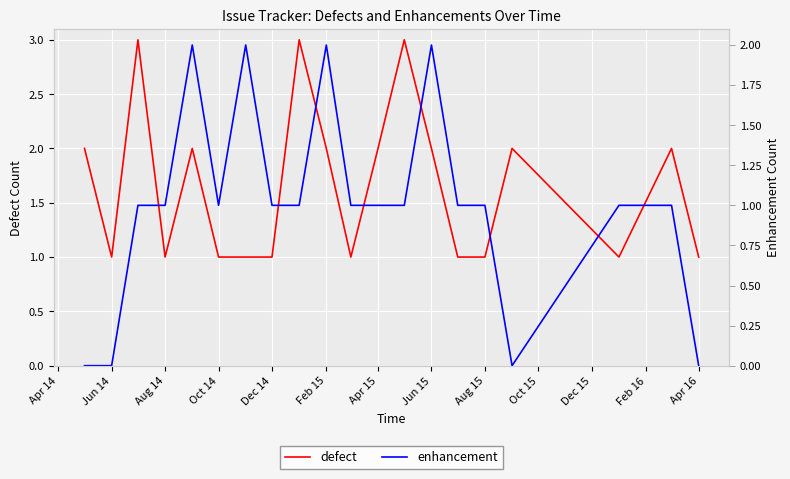

What position from the right is Jun 14?

19